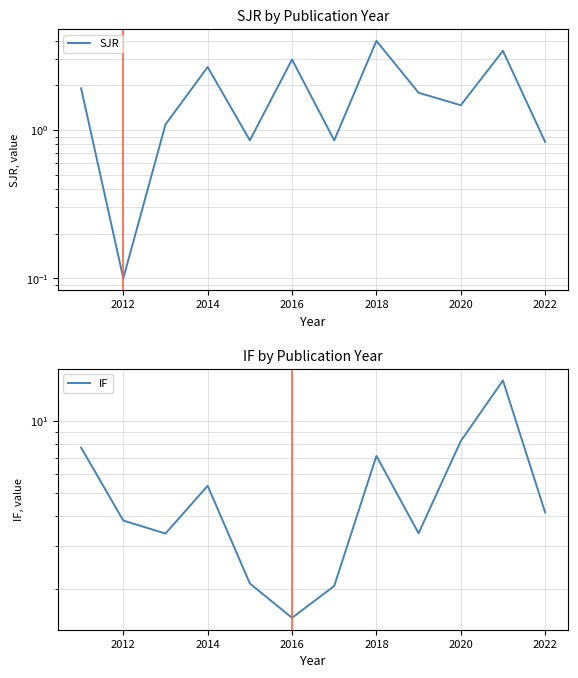

Is it true that SJR equals 0.2 at 2018?

False